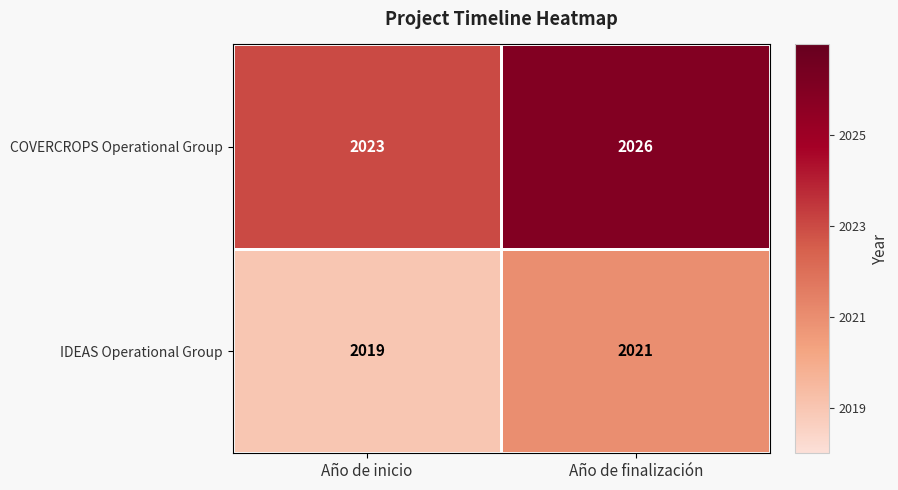

What is the sum of all IDEAS Operational Group values?

4040